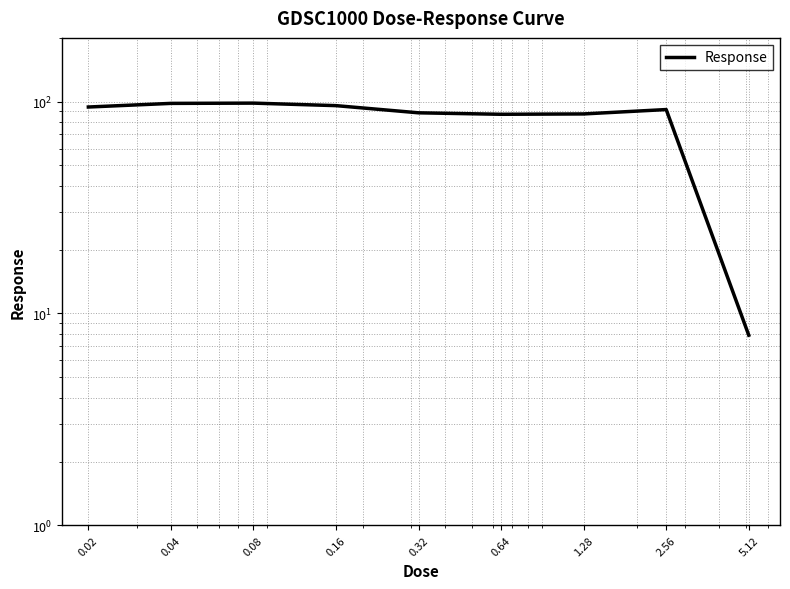

How many data points are less than 91?

4